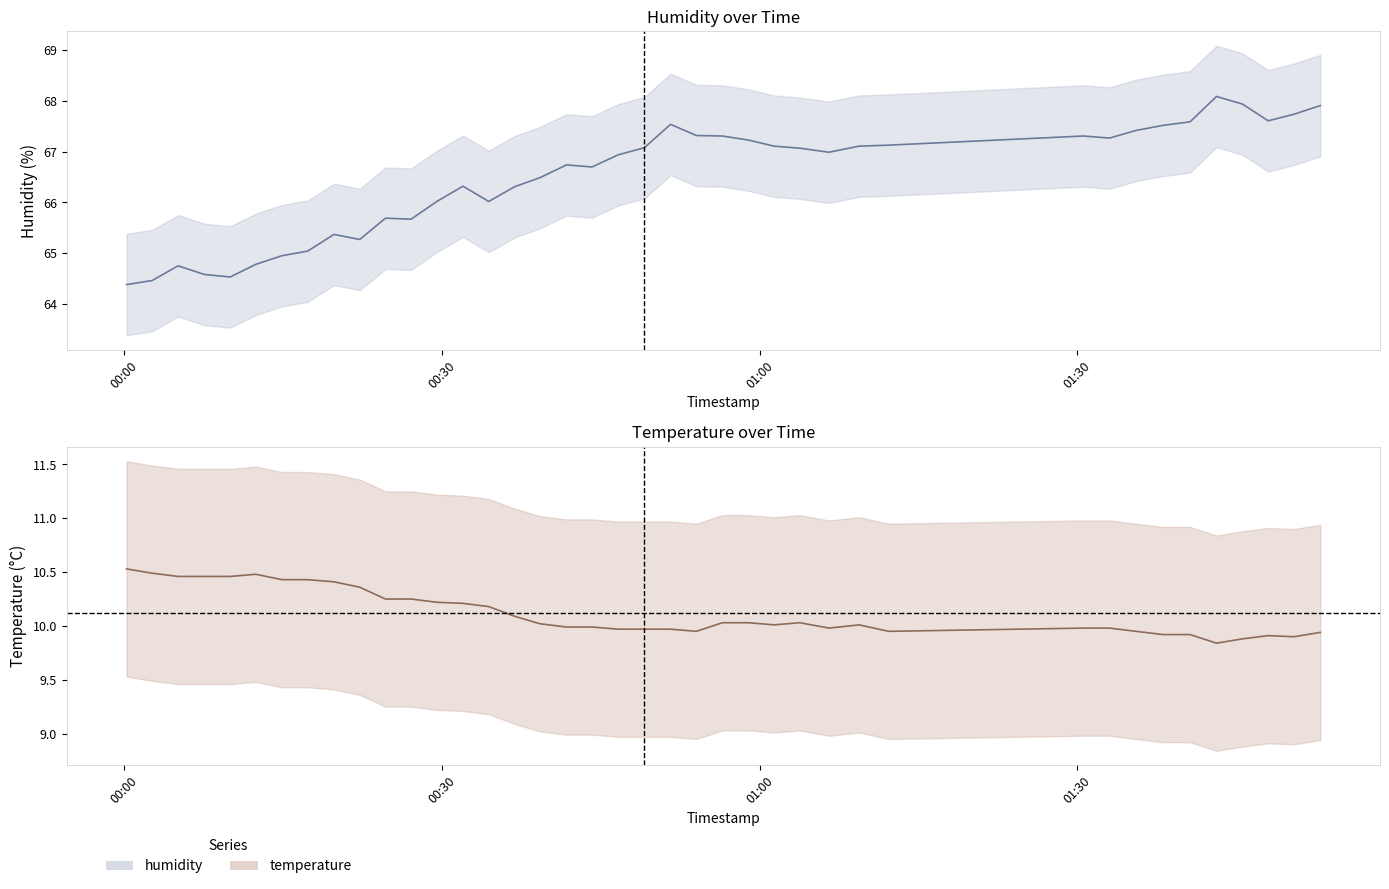

Where is the first local minimum for humidity?

2023-04-10T00:10:00